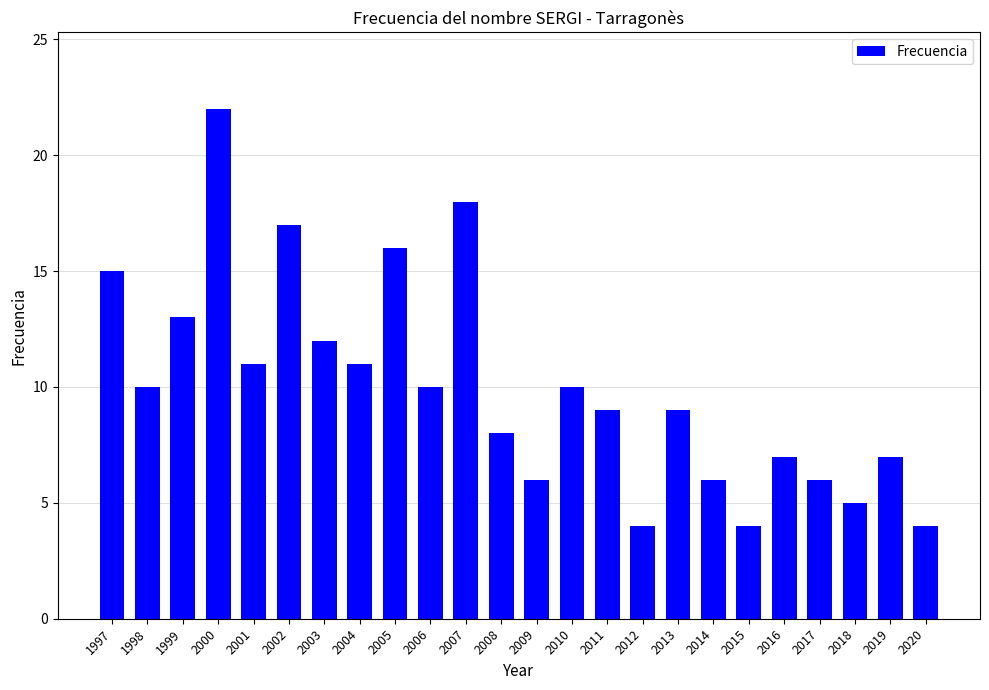

Approximately how many times larger is the value at 1998 compared to 2006?

1.0